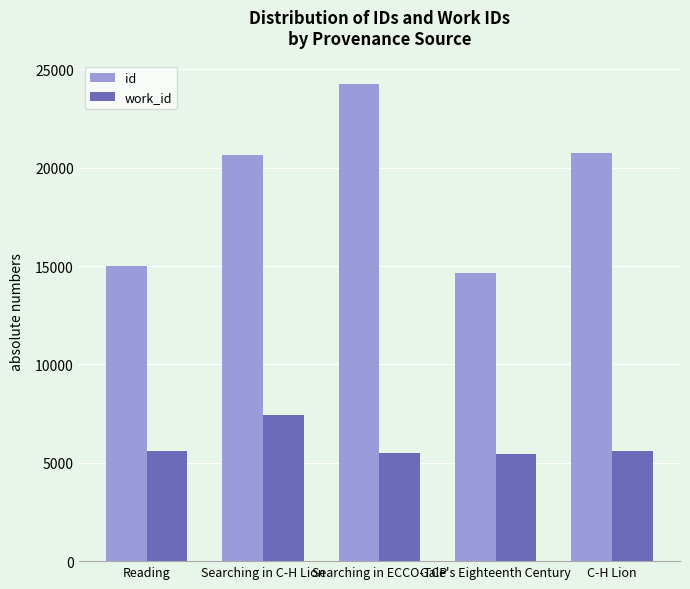

The id series shows 6234 at Reading. True or false?

False